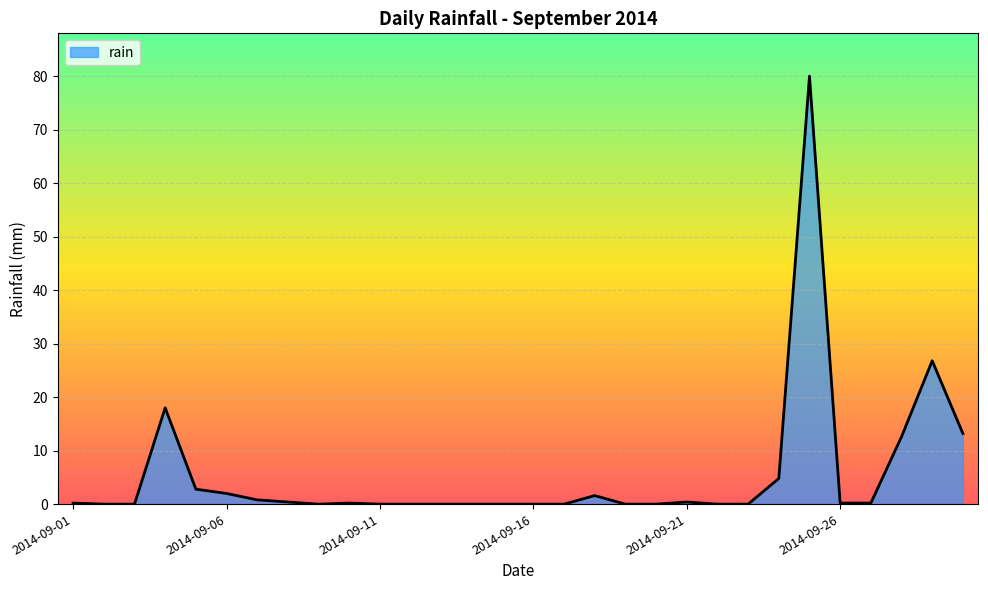

What is the maximum value shown in the chart?

80.0